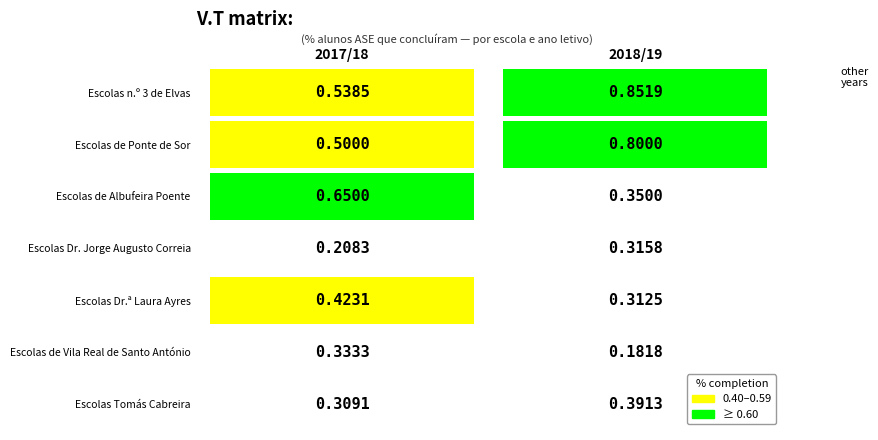

At which category does the chart reach its minimum across all series?

2018/19